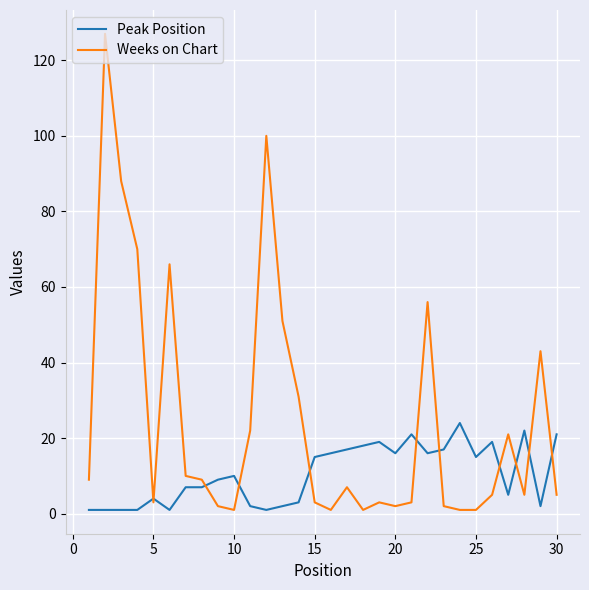

What is the maximum value shown in the chart?

127